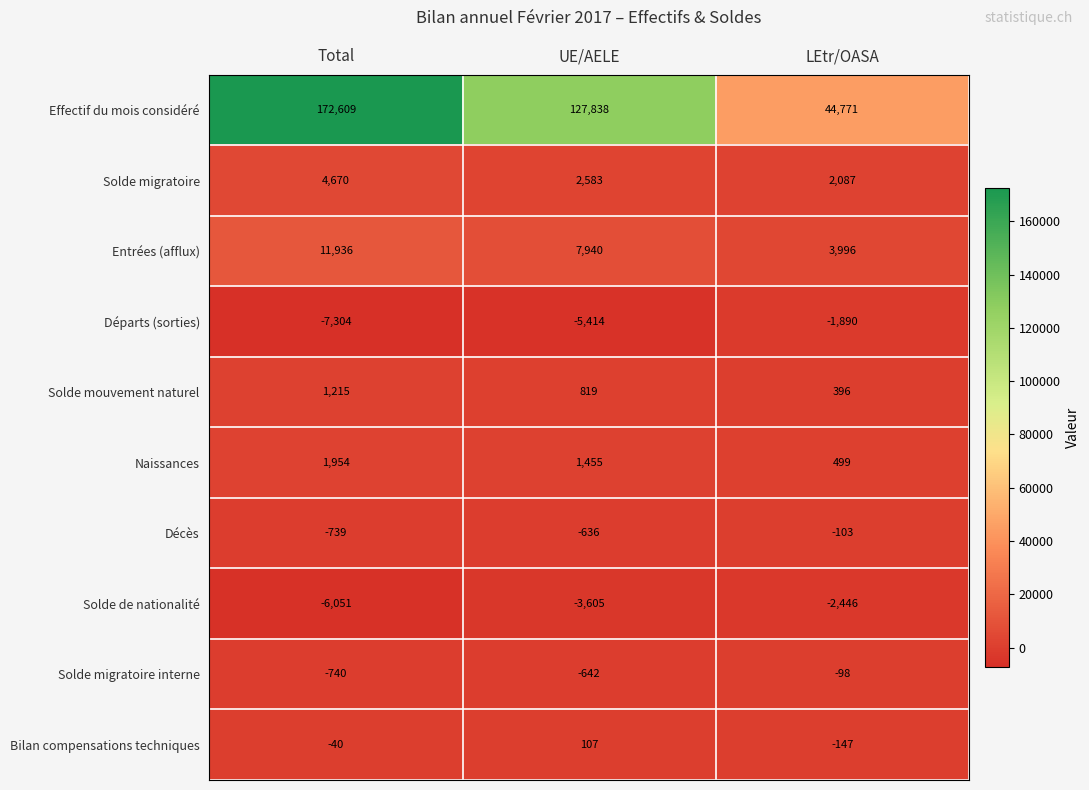

Rank the series at Total from lowest to highest value.

Départs (sorties), Solde de nationalité, Solde migratoire interne, Décès, Bilan compensations techniques, Solde mouvement naturel, Naissances, Solde migratoire, Entrées (afflux), Effectif du mois considéré